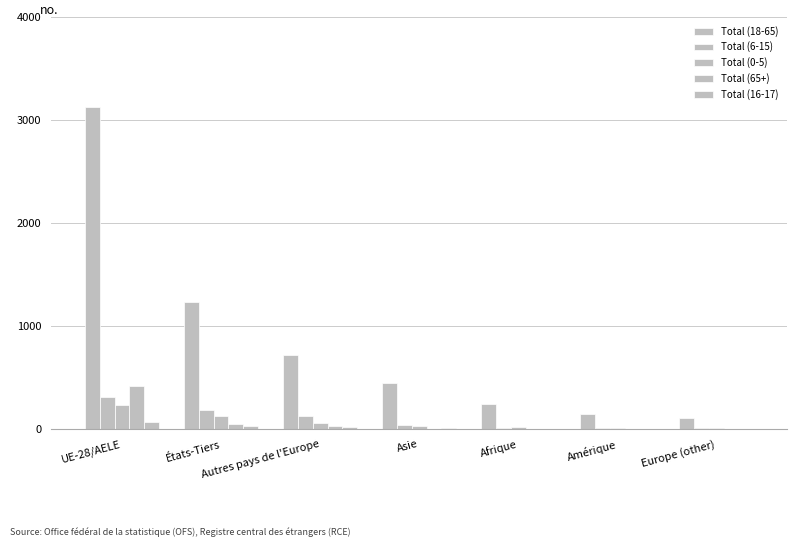

How many distinct data groups are displayed?

5